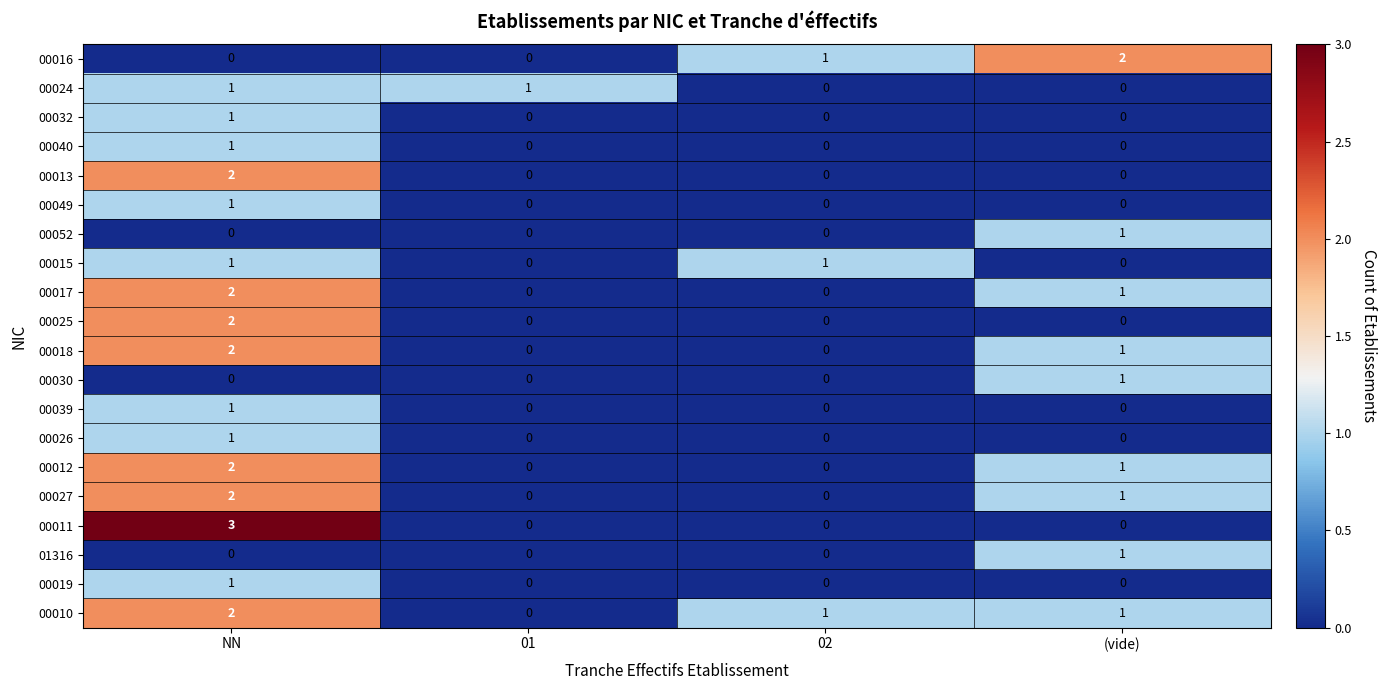

Which series has the largest range (max minus min)?

00011